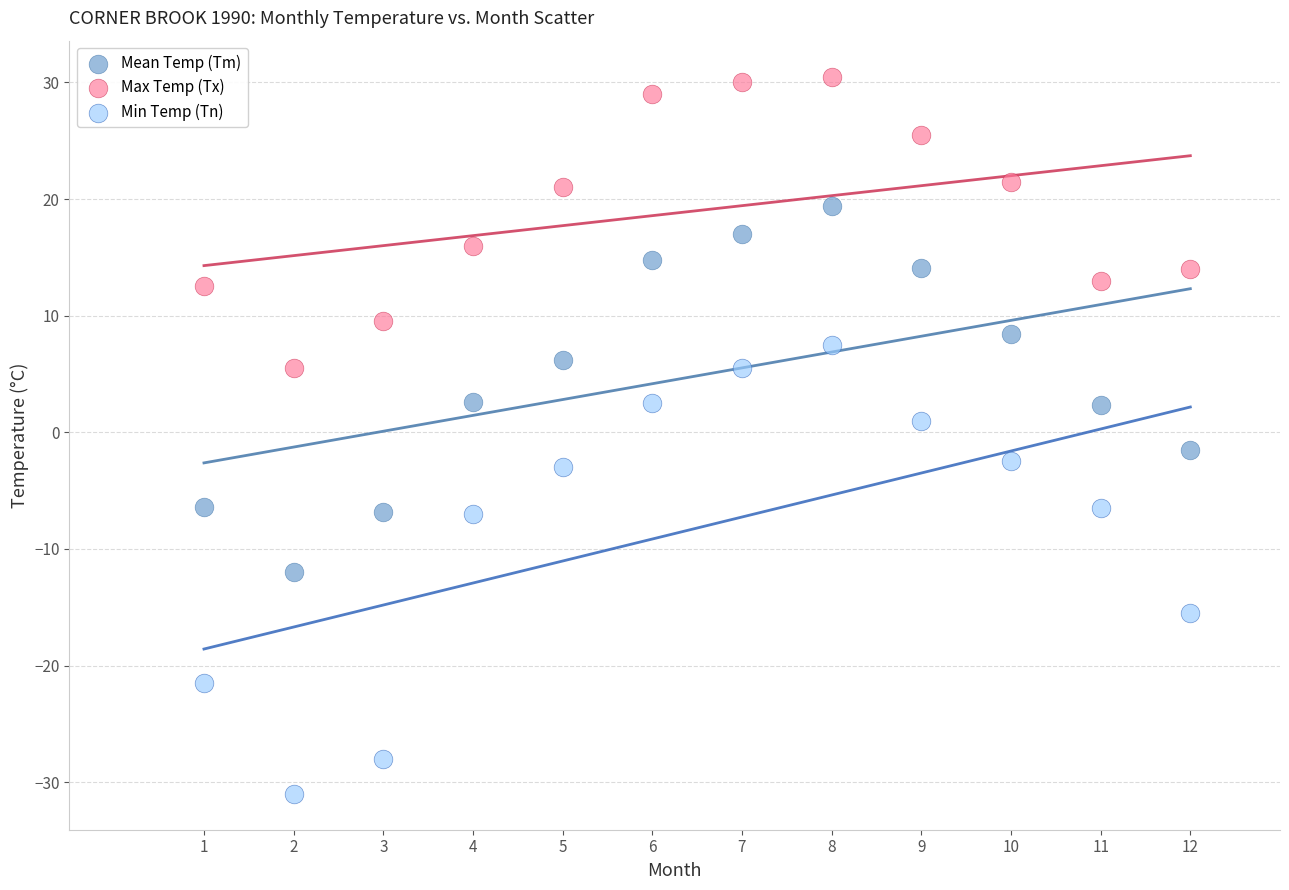

Which series contains the highest Y value?

Max Temp (Tx)